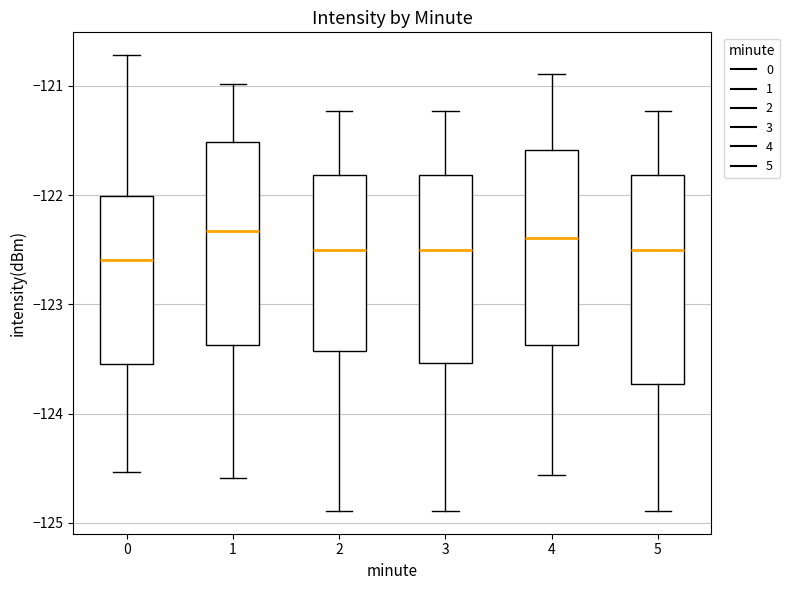

Where is the upper edge of the box at x = 5 on the y-axis? The values are not printed on the chart, so give them approximately, as read against the axis.

-121.8